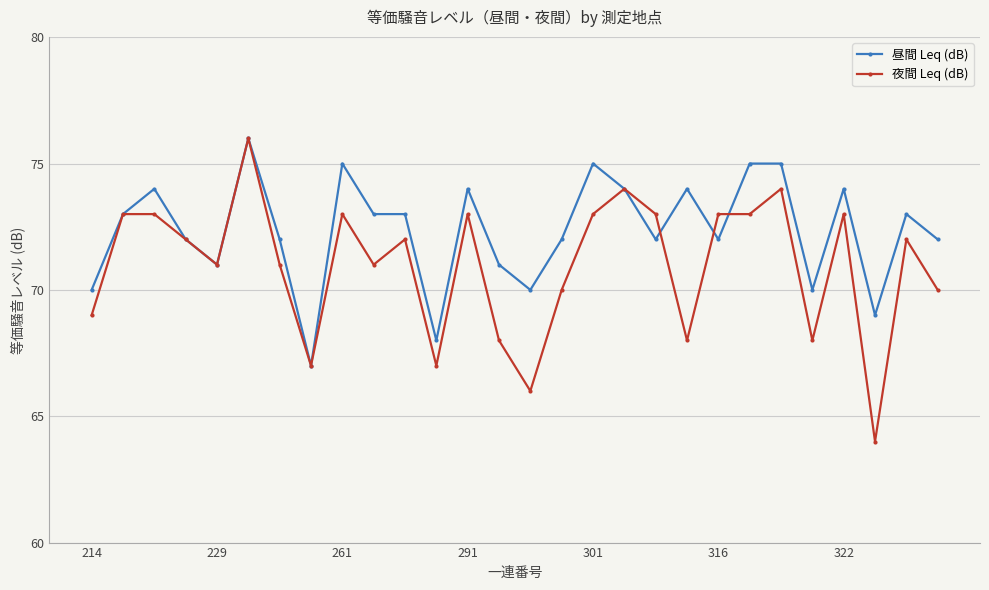

What is the value of the 夜間 Leq (dB) point at the 11th from the left?

72